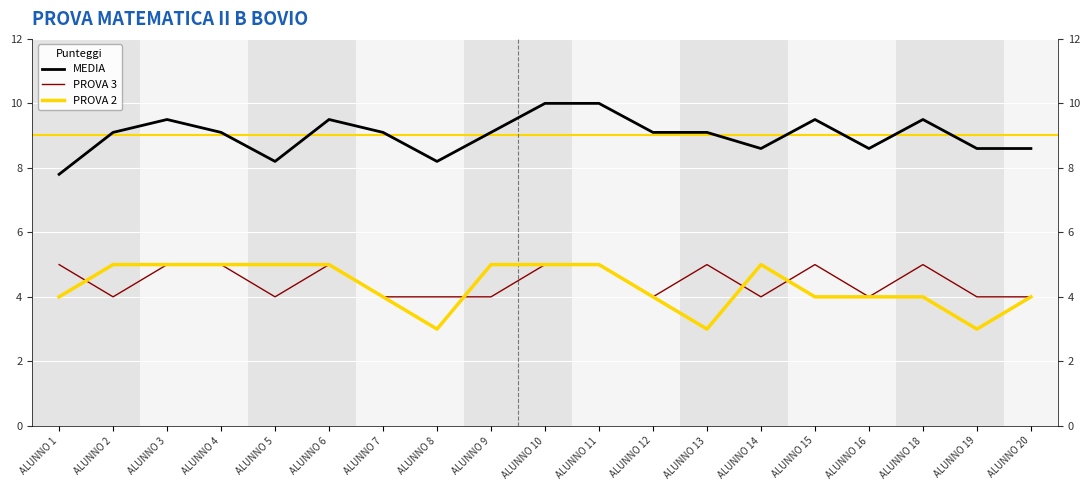

What are all the series names shown in the legend?

MEDIA, PROVA 3, PROVA 2